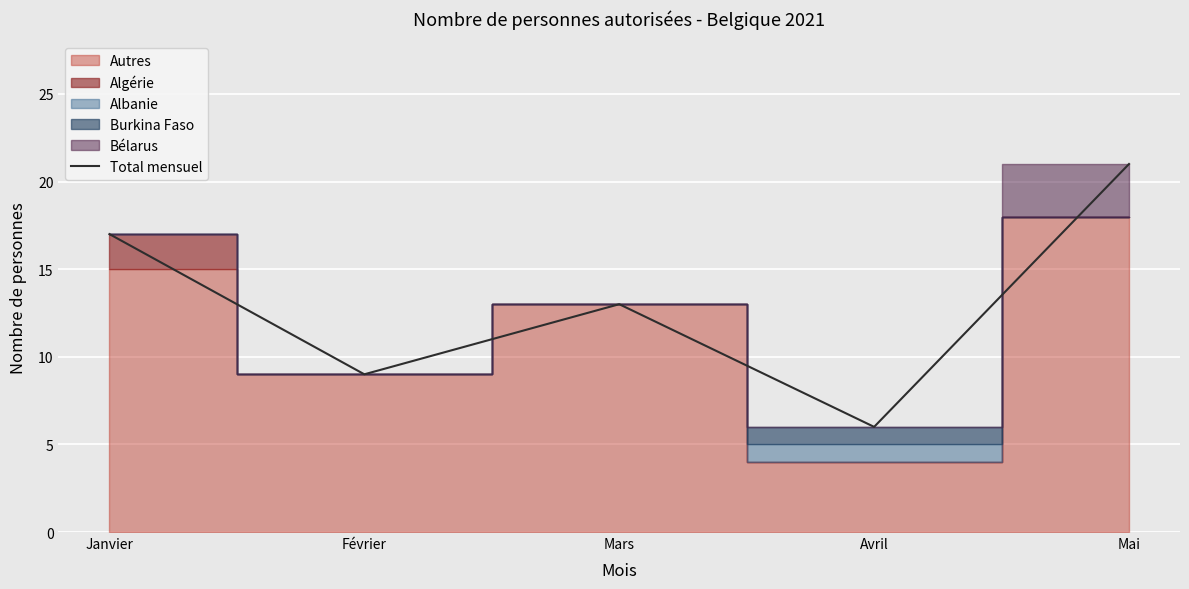

The chart shows a value of 10 at Mai. True or false?

False